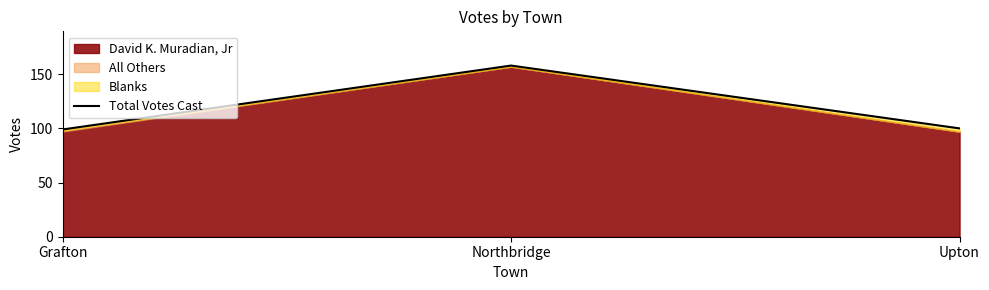

Is it true that the value at Northbridge is 158?

True